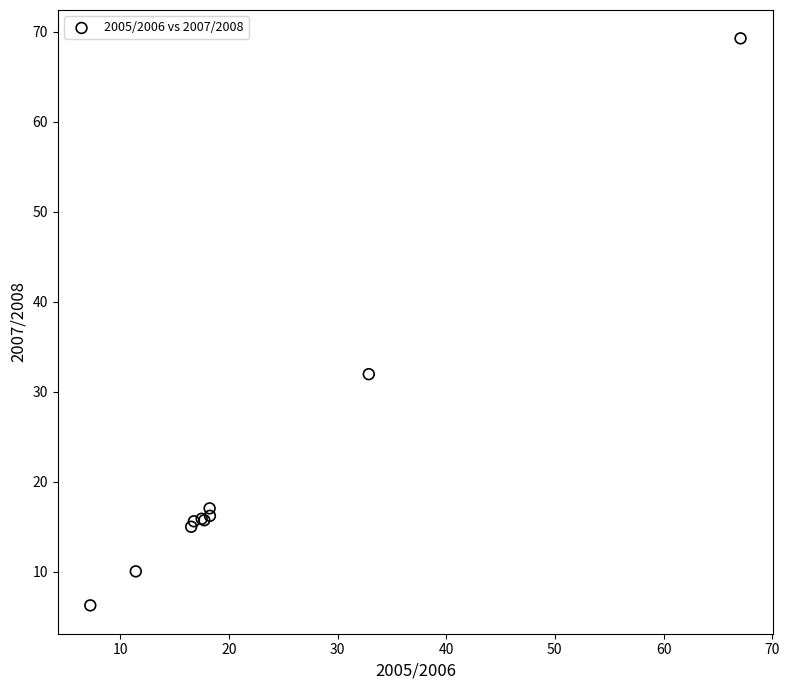

What Y value in the scatter plot is closest to 37?

32.0